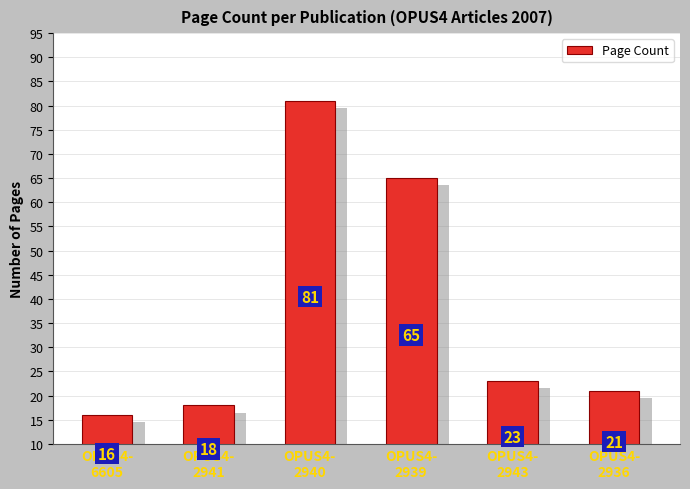

What is the ratio of the value at OPUS4-
2940 to the value at OPUS4-
2941?

4.5